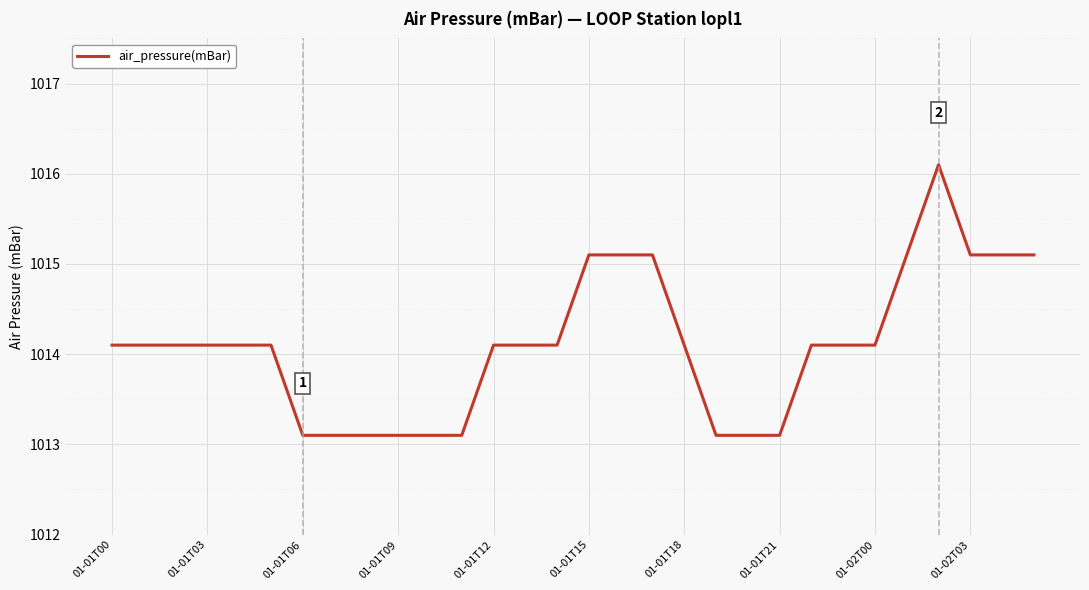

What is the difference between the maximum and minimum values?

3.0